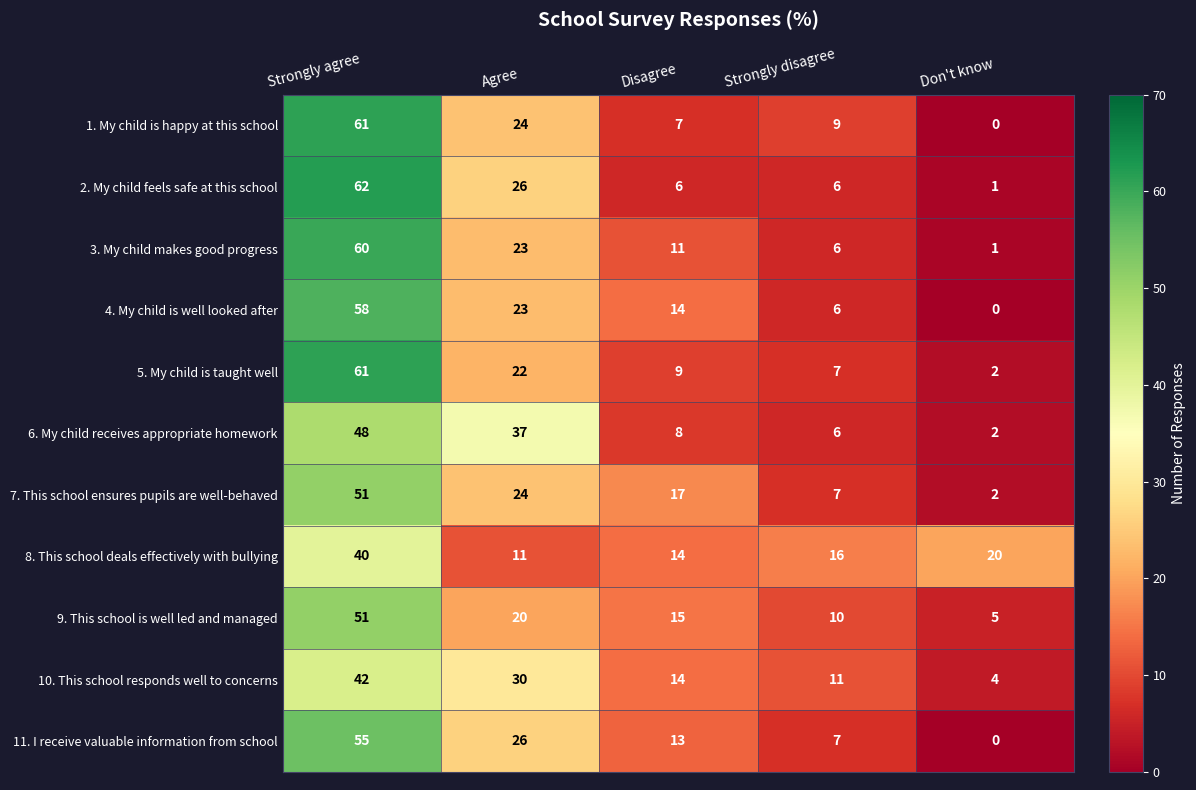

What is the difference between the 3. My child makes good progress values at Agree and Strongly agree?

37